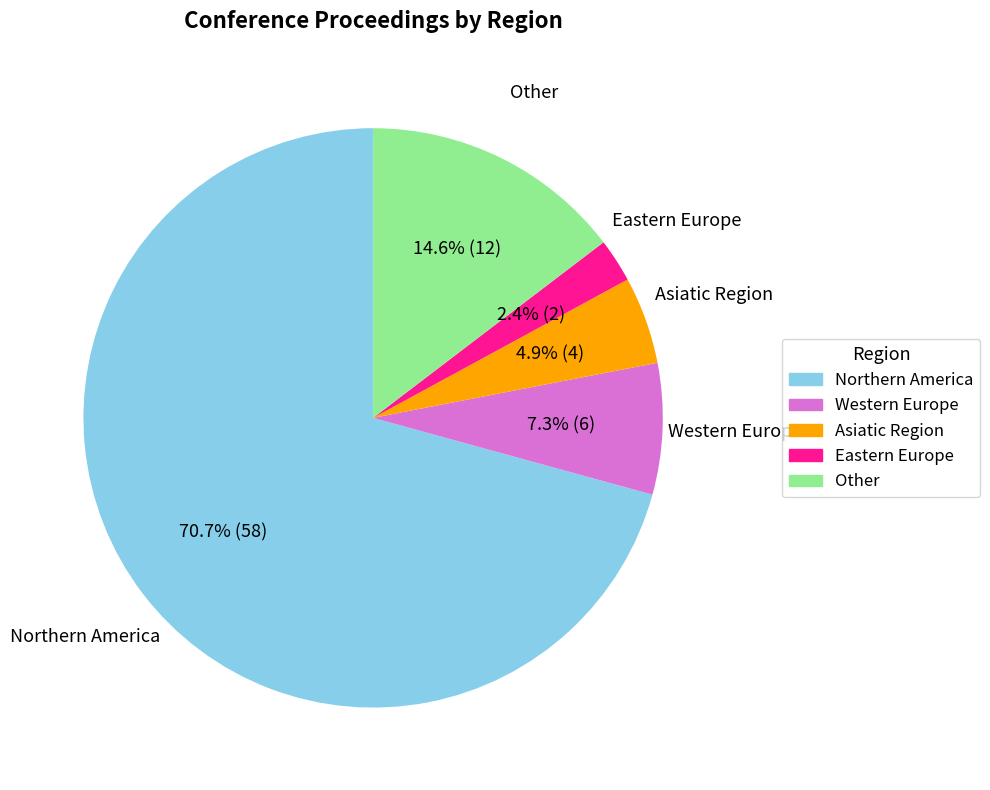

Approximately how many times larger is the value at Western Europe compared to Asiatic Region?

1.5